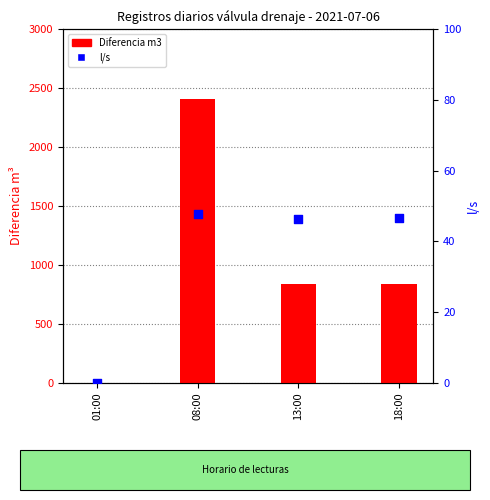

Is the value of l/s at 08:00 greater than the value of Diferencia m3 at 01:00?

Yes